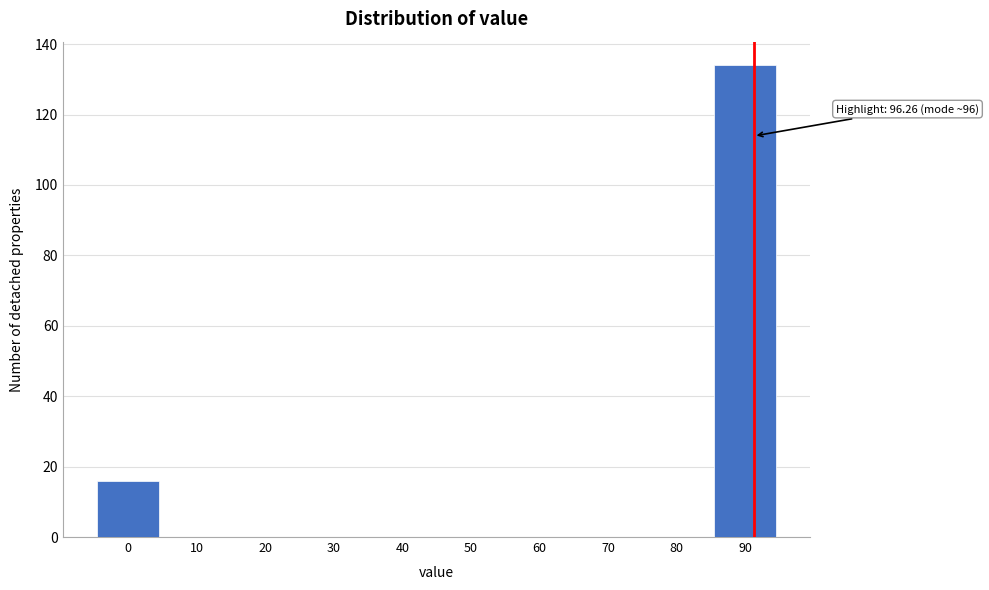

Reading right to left, what are all the values shown in this chart?

90=134	80=0	70=0	60=0	50=0	40=0	30=0	20=0	10=0	0=16